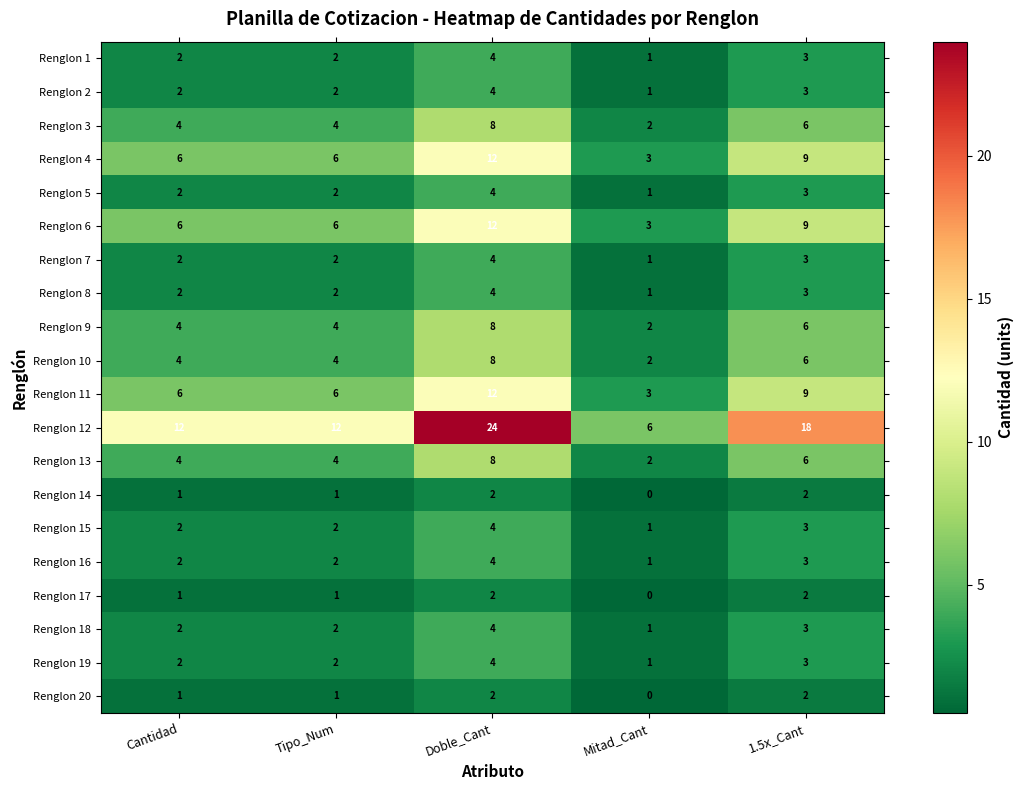

What is the difference between the Renglon 10 values at Cantidad and Doble_Cant?

4